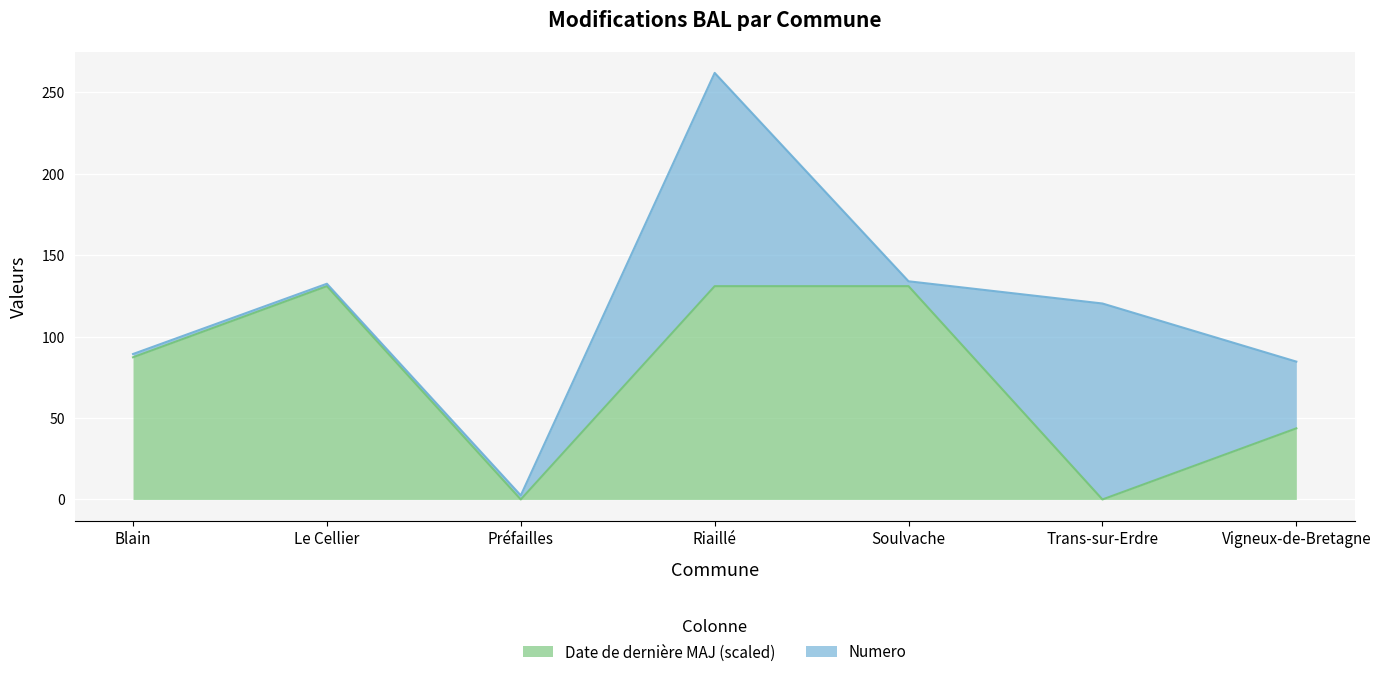

At which label is the value closest to 65?

Vigneux-de-Bretagne